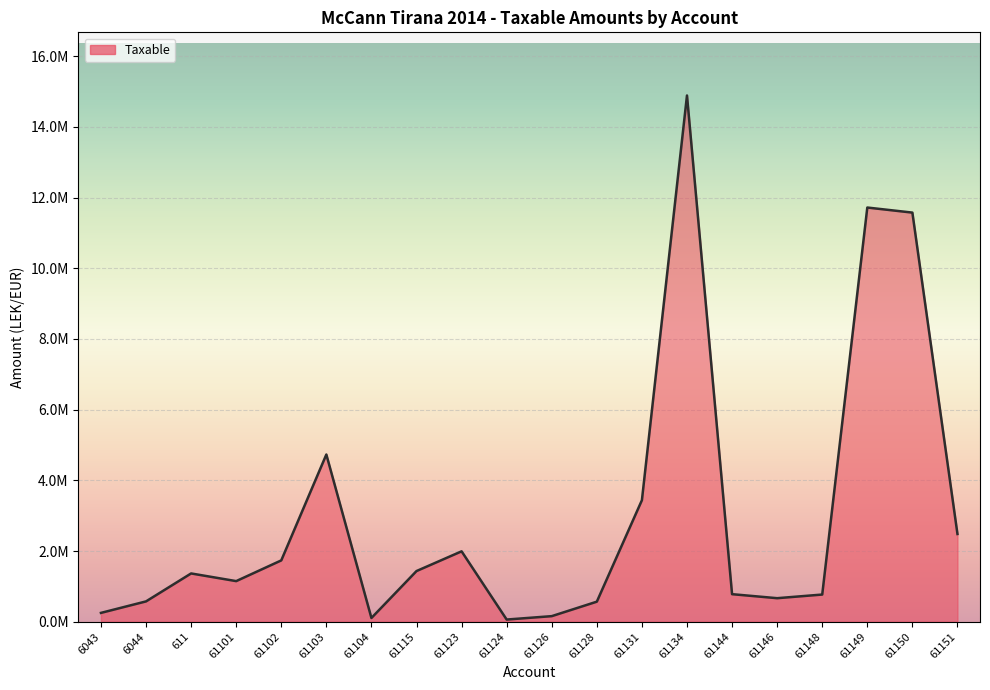

Reading left to right, list all the values displayed in this chart.

6043=250227.1	6044=575296.9	611=1366068.5	61101=1149043.7	61102=1735151.5	61103=4731146.9	61104=105900.0	61115=1433753.2	61123=1991862.2	61124=61813.2	61126=157990.0	61128=567460.5	61131=3437988.5	61134=14887859.8	61144=779642.1	61146=666085.5	61148=769080.9	61149=11717876.6	61150=11574631.1	61151=2482098.3